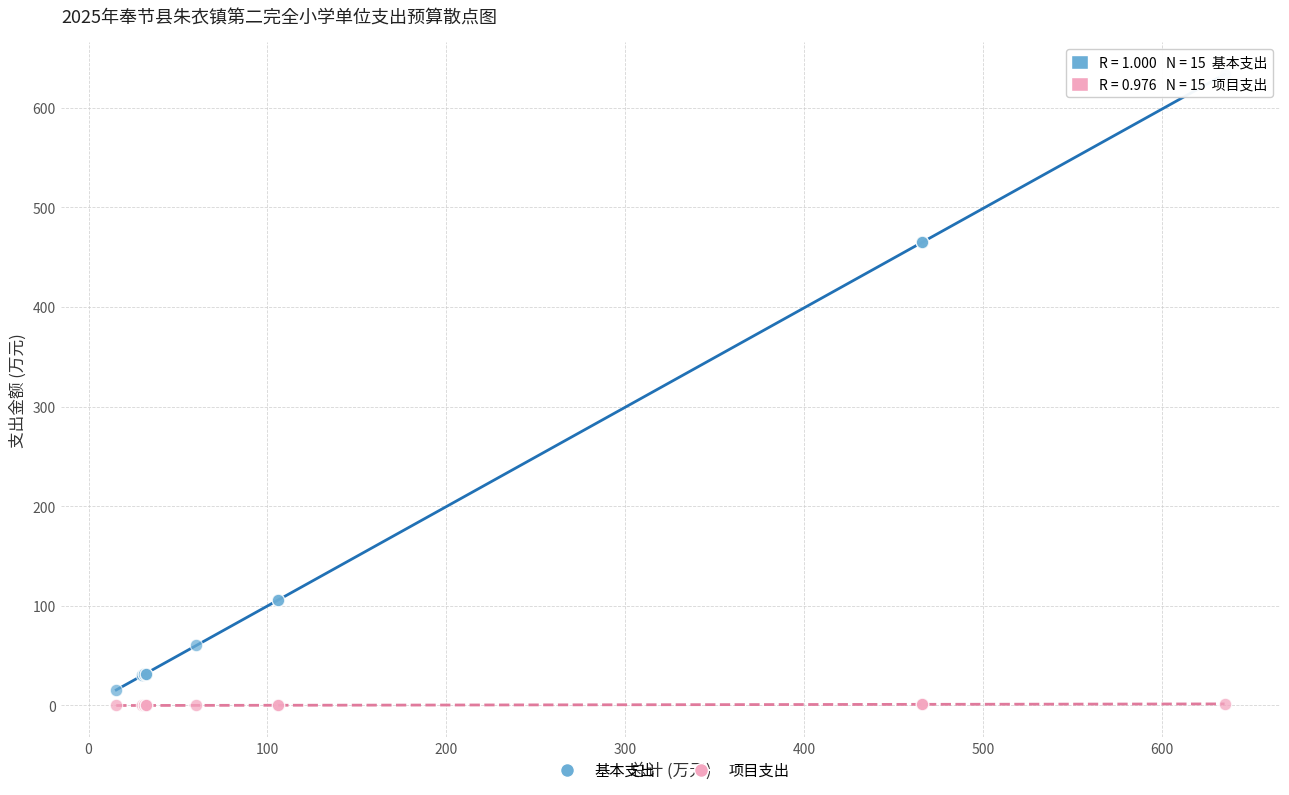

Which series contains the highest Y value?

基本支出